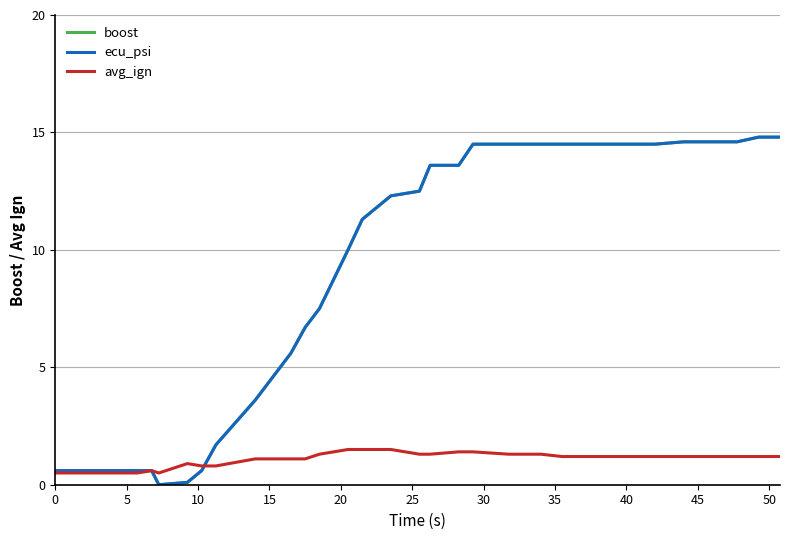

What is the sum of all boost values?

320.5